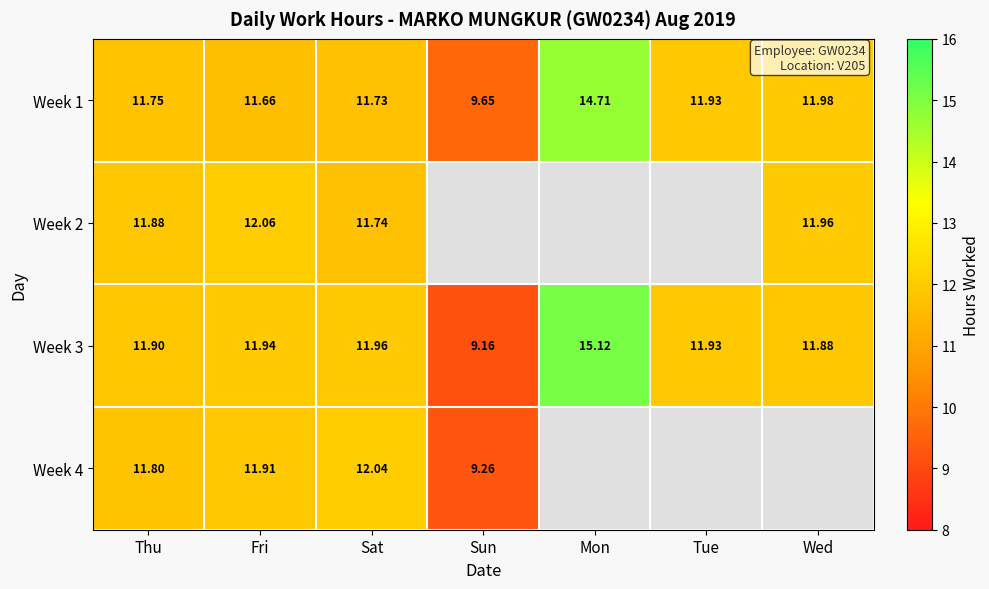

How many values in the Week 3 series exceed 11?

6